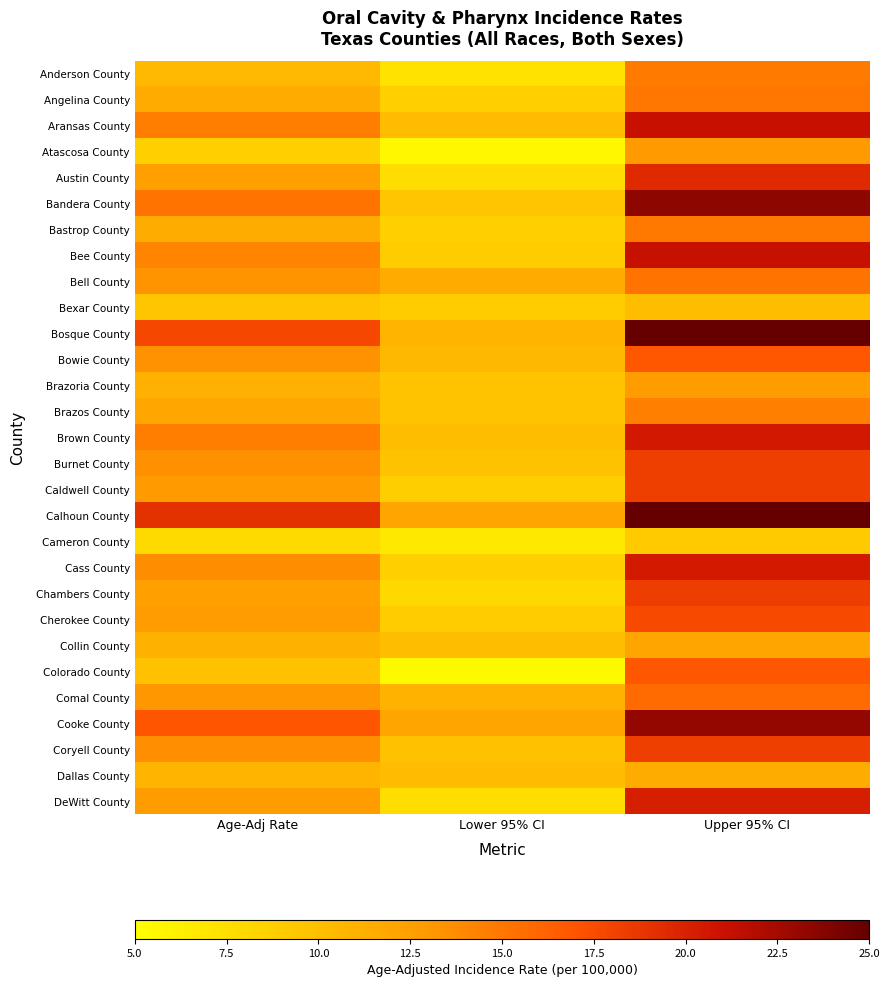

Which label corresponds to the smallest value in the chart?

Lower 95% CI